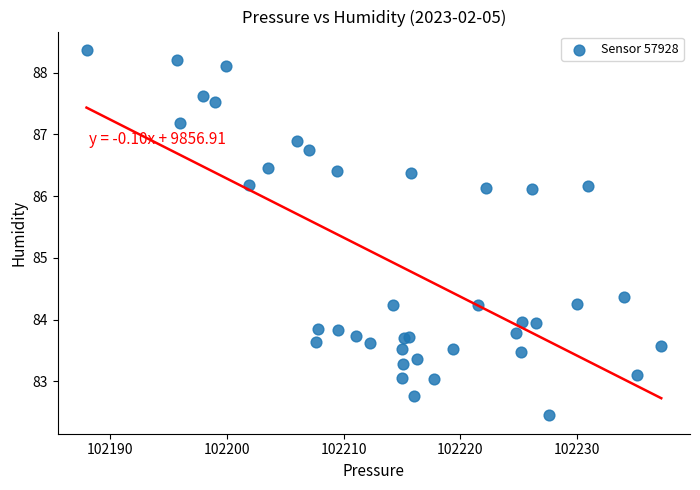

What Y value in the scatter plot is closest to 85?

84.4